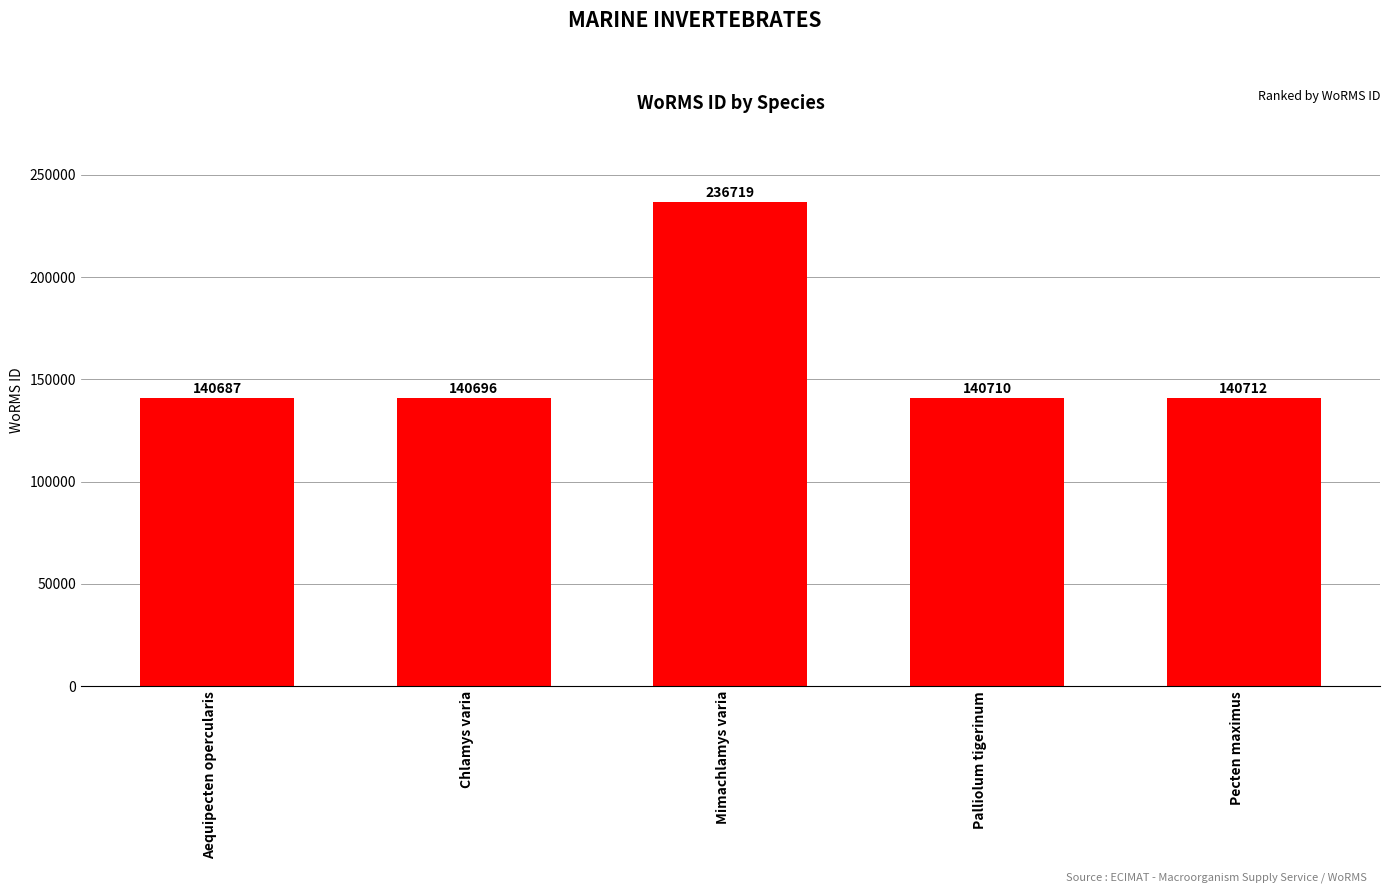

What is the difference between the second highest and minimum values?

25